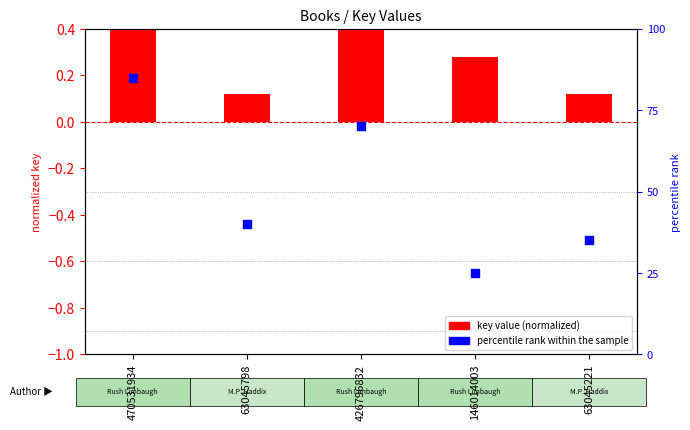

Which series reaches the maximum Y coordinate?

percentile rank within the sample